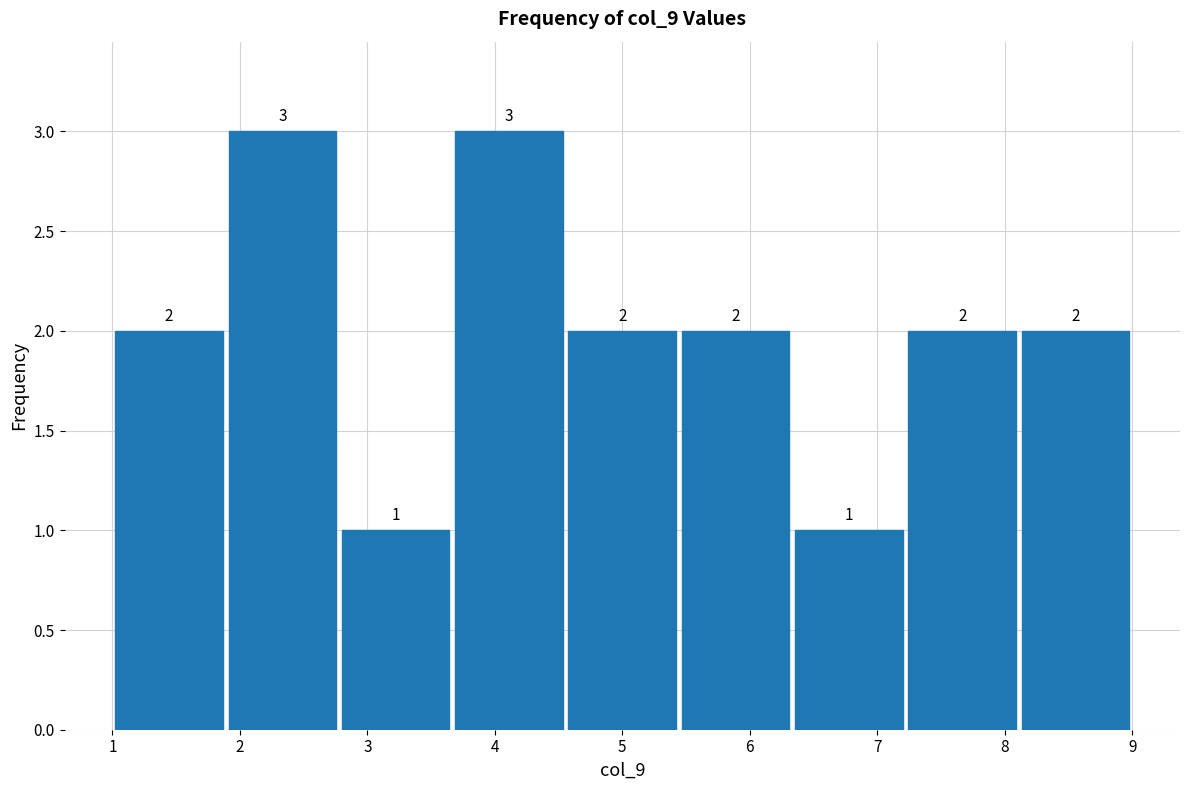

Reading left to right, transcribe this chart: for each bar, give the range it covers on the x-axis and its height. The bar edges are not printed on the chart, so give them approximately, as read against the axis.

1.0 to 1.9: 2
1.9 to 2.8: 3
2.8 to 3.7: 1
3.7 to 4.6: 3
4.6 to 5.4: 2
5.4 to 6.3: 2
6.3 to 7.2: 1
7.2 to 8.1: 2
8.1 to 9.0: 2